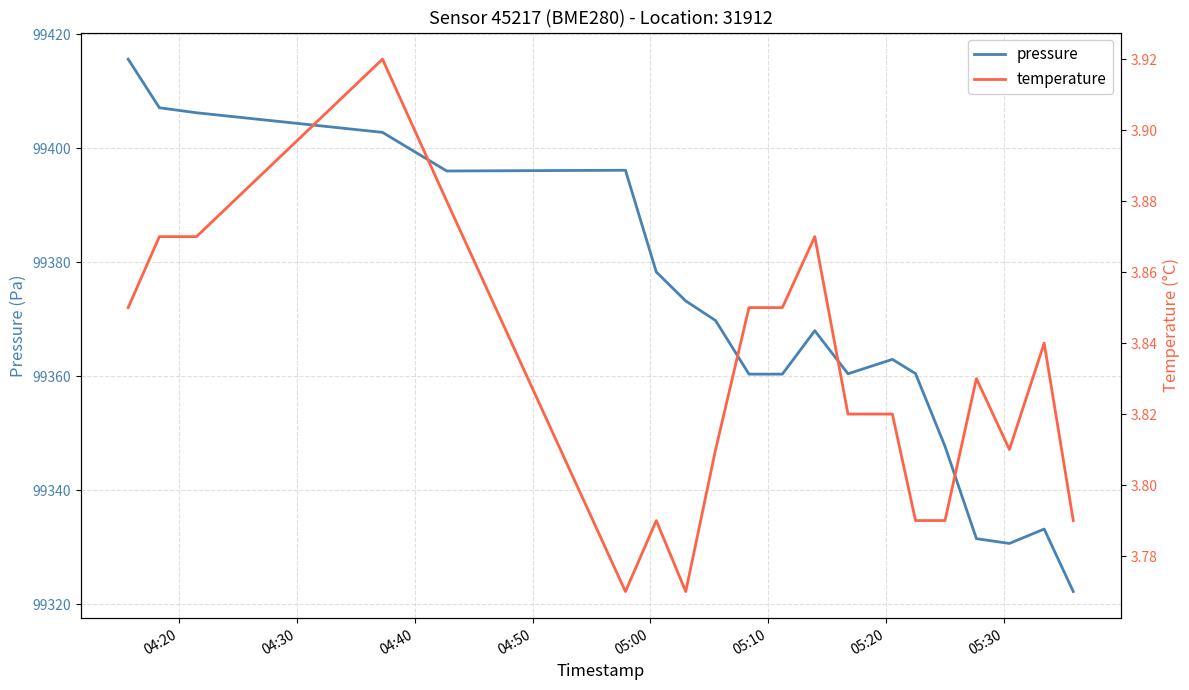

What is the highest value of the pressure series?

99415.7